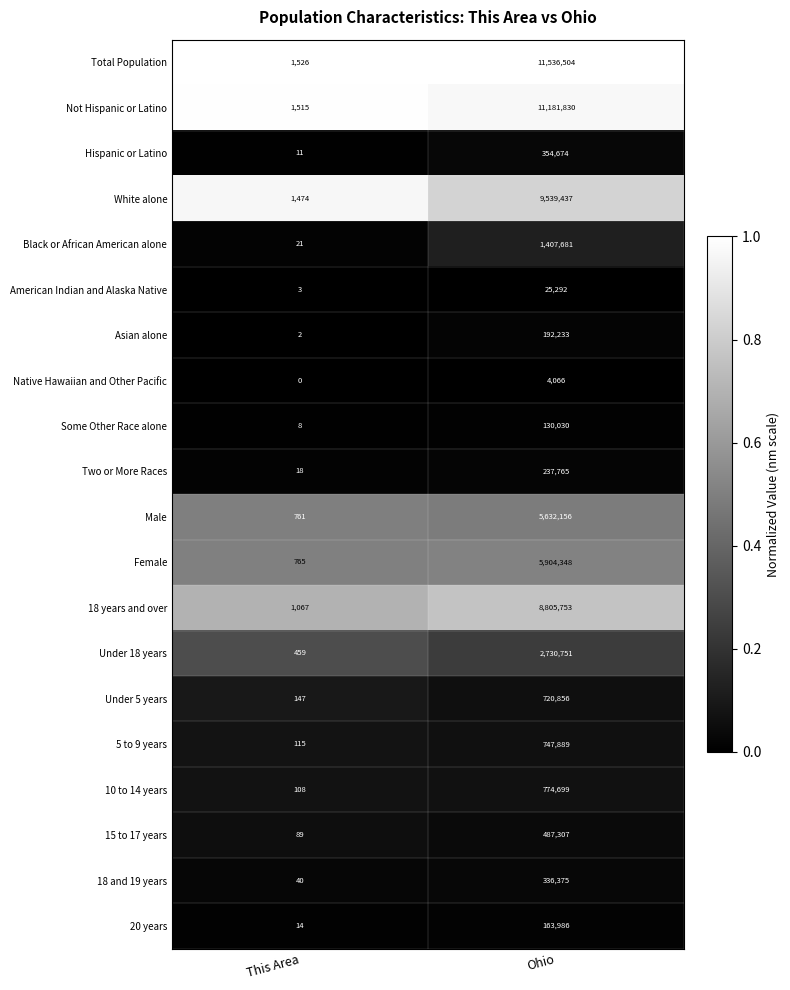

List the labels in order of Asian alone value, smallest first.

This Area, Ohio